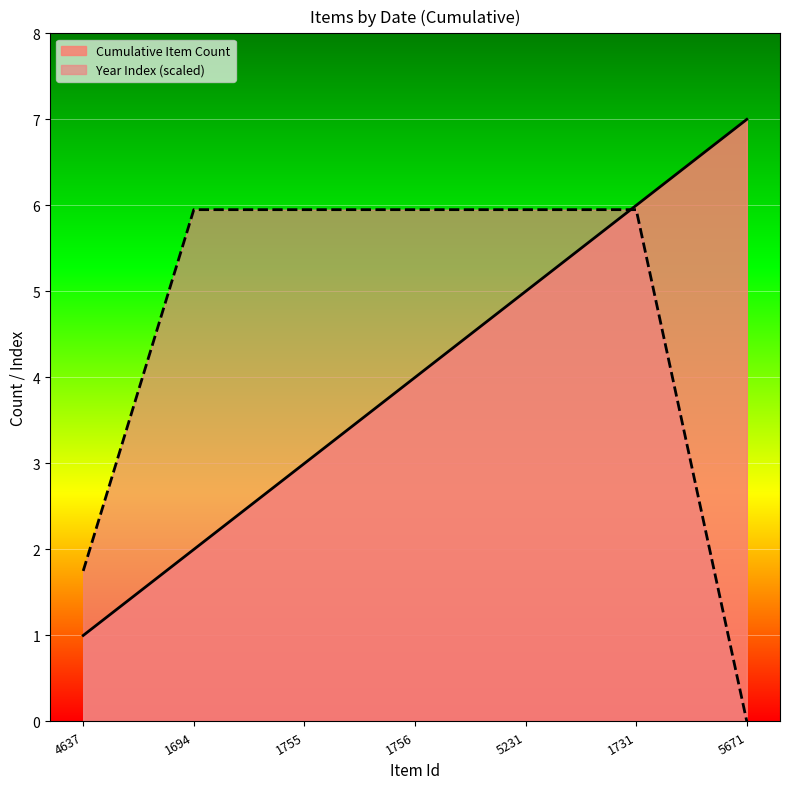

What is the difference between the maximum and minimum values in the Year Index (scaled) series?

6.0